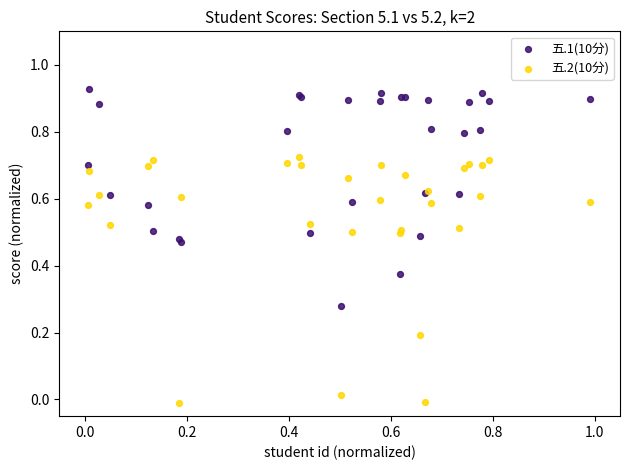

Which series contains the lowest Y value?

五.2(10分)